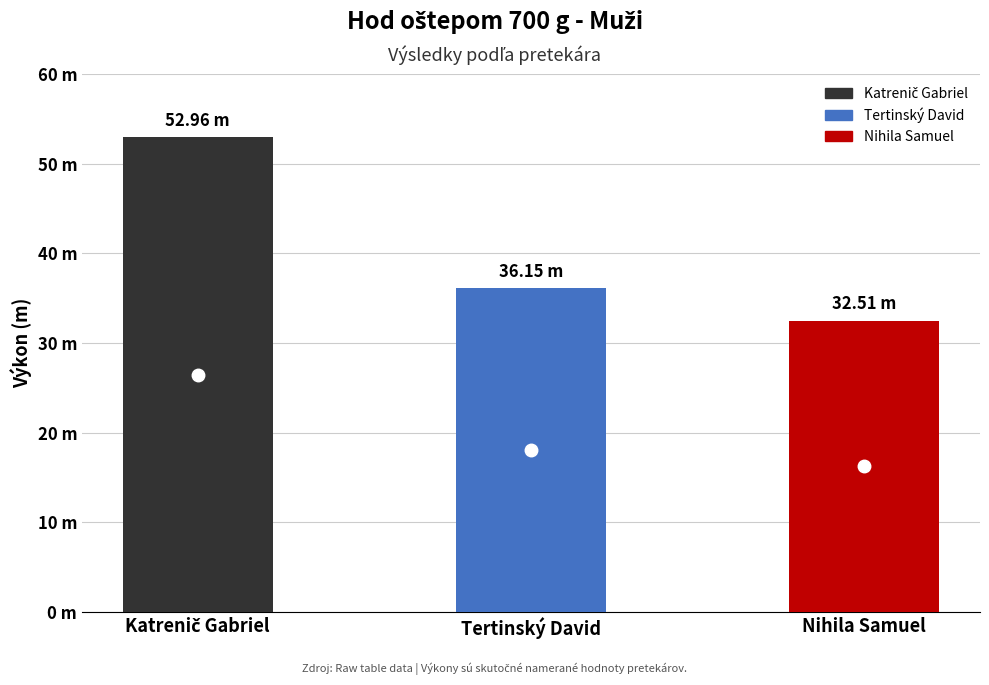

What is the difference between the maximum and second lowest values?

16.8